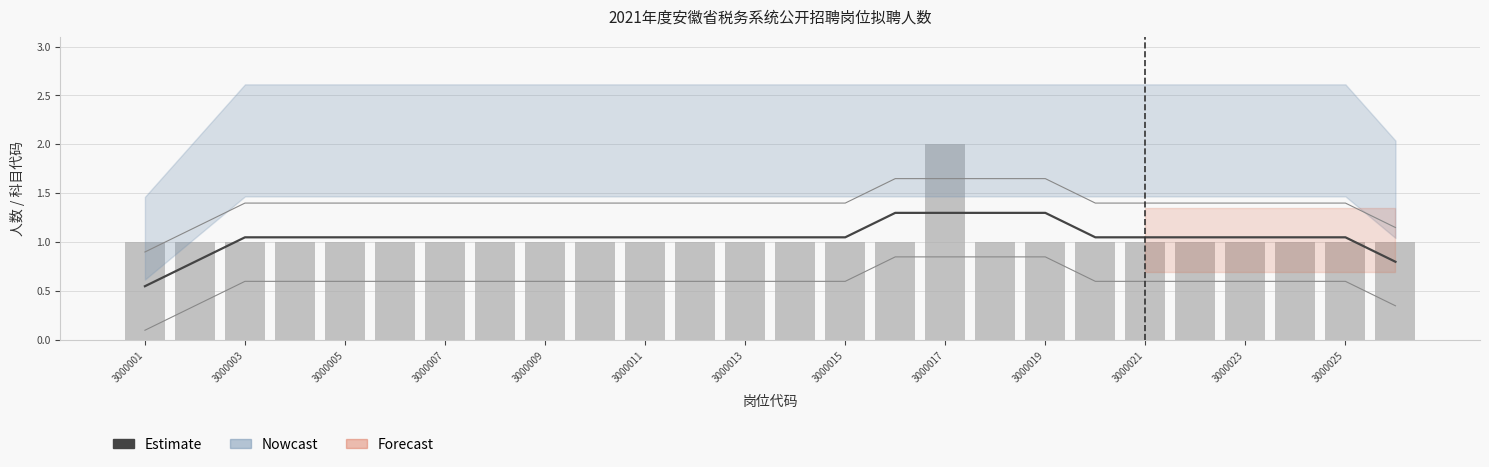

The 拟聘人数 series shows 1.0 at 3000021. True or false?

True